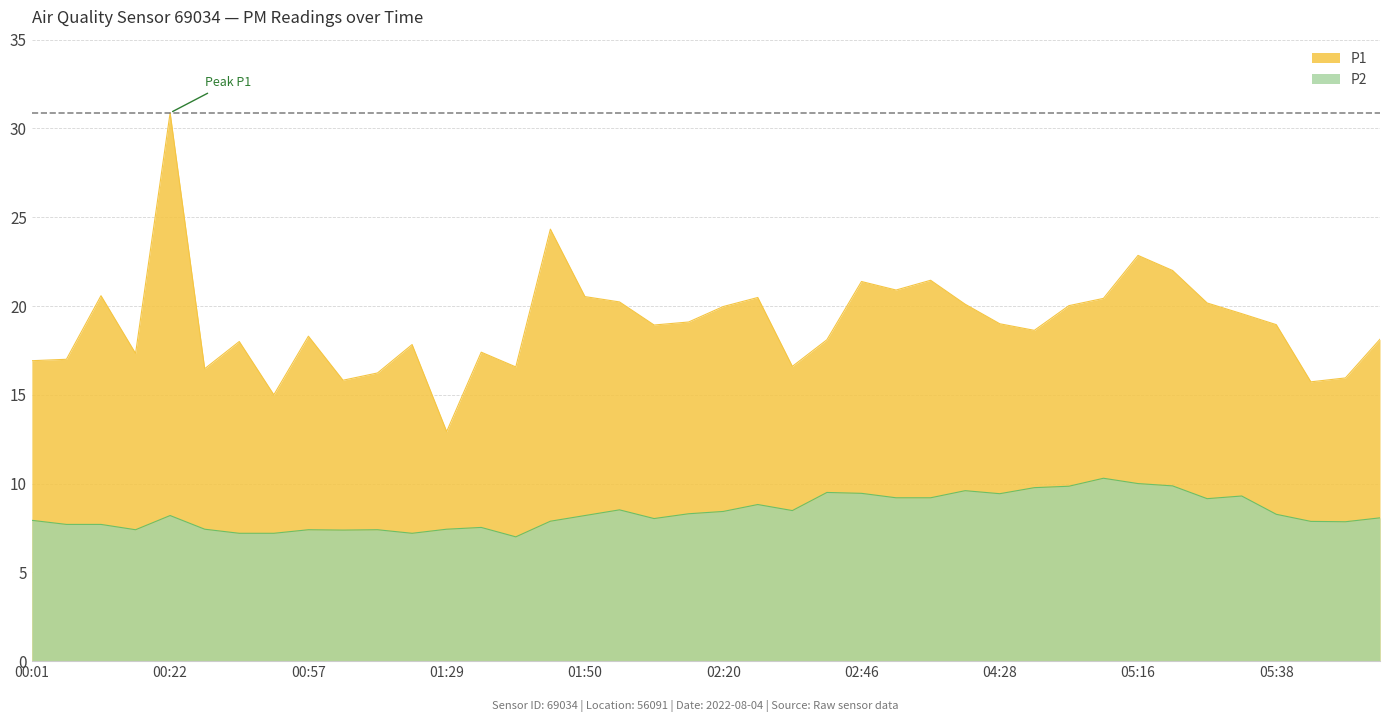

What is the label of the 40th point from the right?

00:01